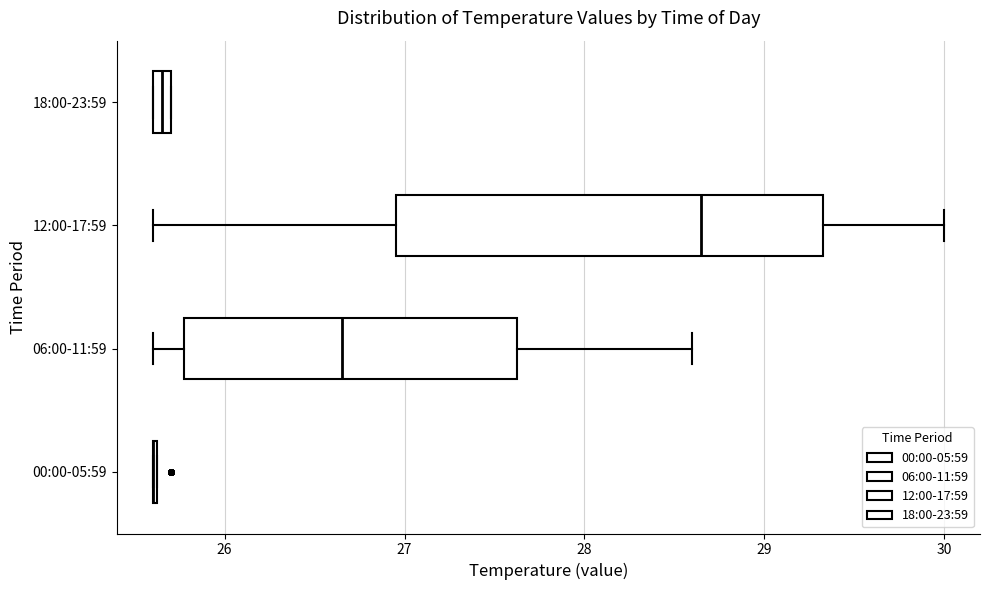

Where is the left edge of the box for 18:00-23:59 on the x-axis? The values are not printed on the chart, so give them approximately, as read against the axis.

25.6